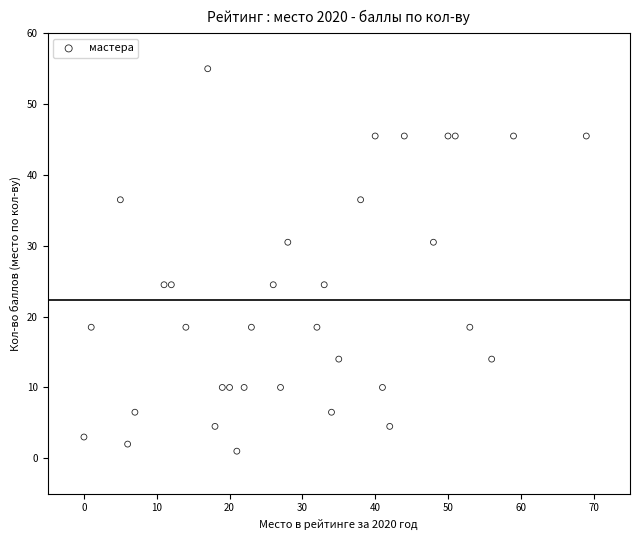

What is the range of Y values (max minus min)?

54.0